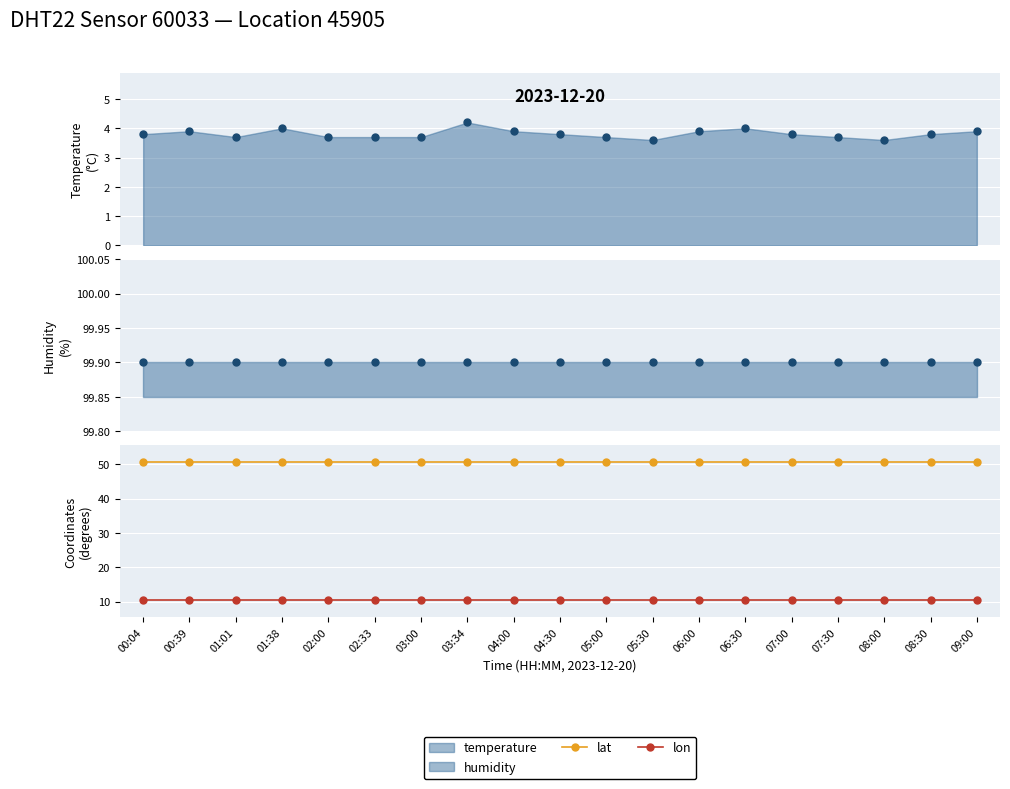

Between 06:30 and 01:38, which is larger?

06:30